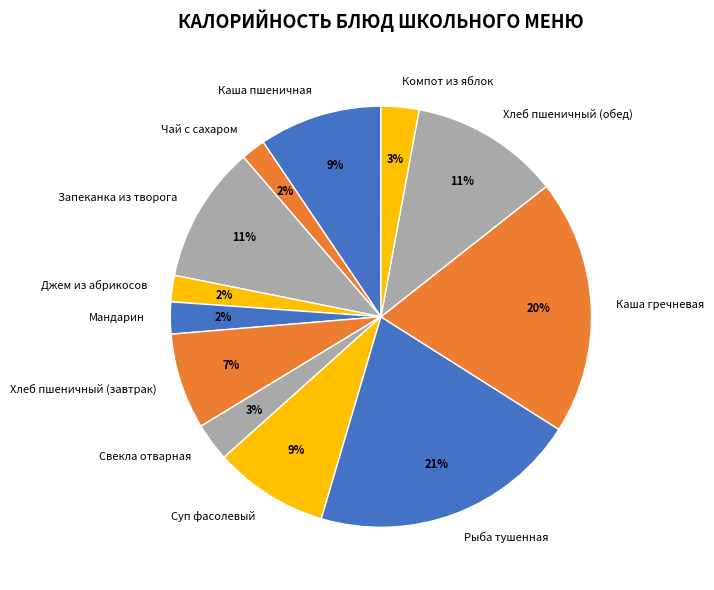

Is there any slice that represents more than half of the pie?

No